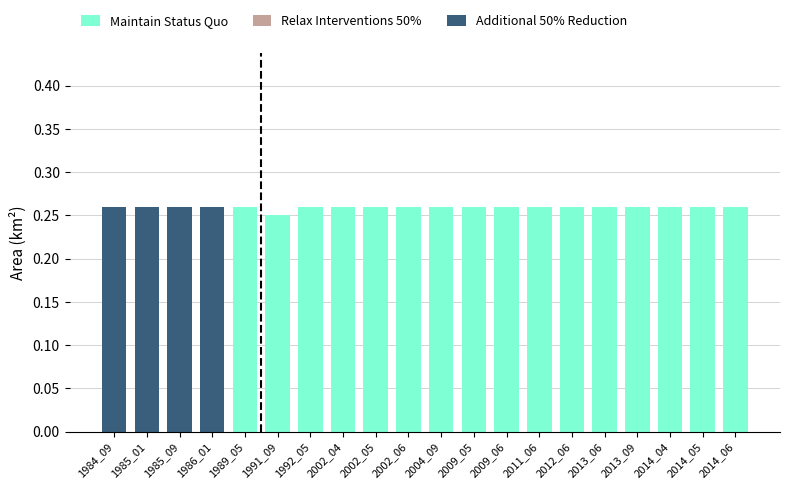

Are the bars horizontal?

No